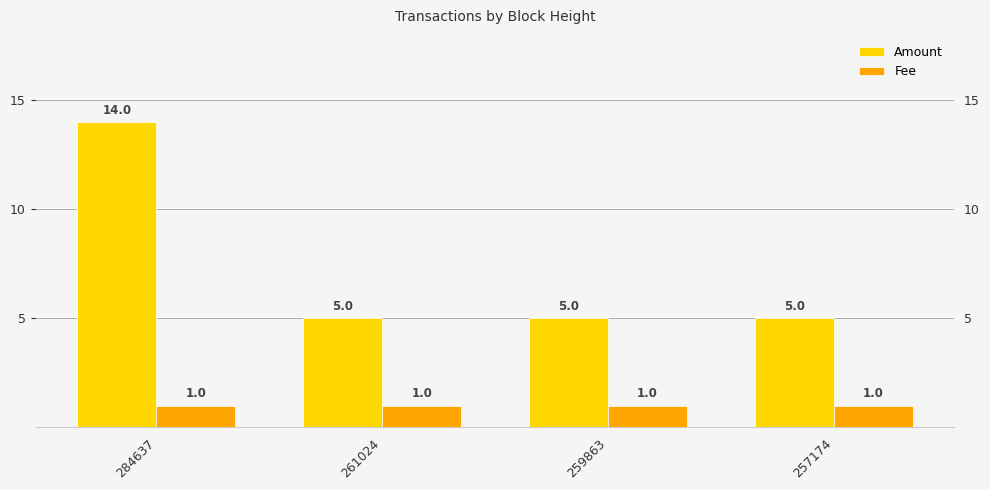

What is the value of the Fee bar at the 1st from the left?

1